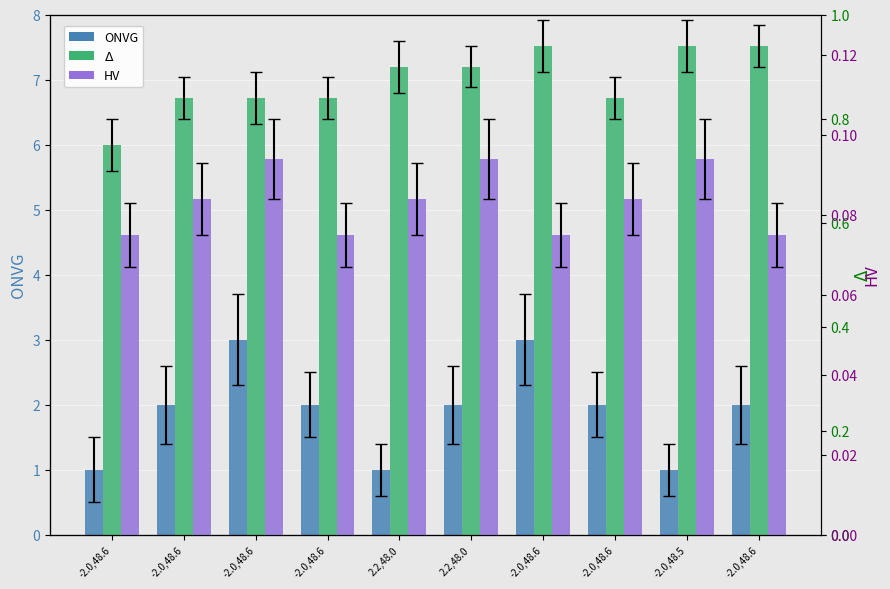

At 2.2,48.0, list the series in order from largest to smallest.

ONVG, $\Delta$, HV